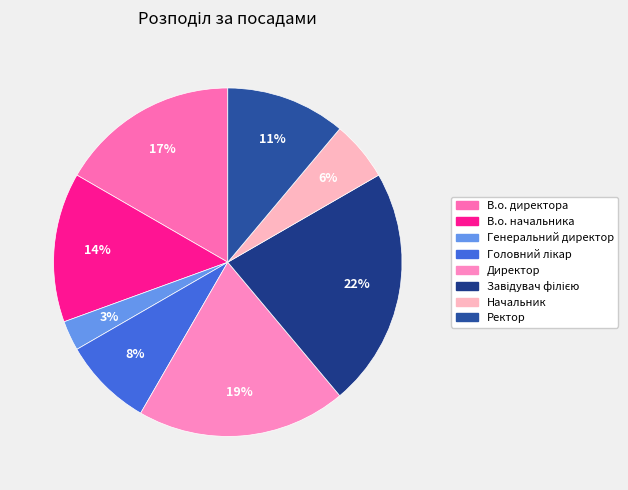

To the nearest percent, what portion does В.о. директора represent?

17%